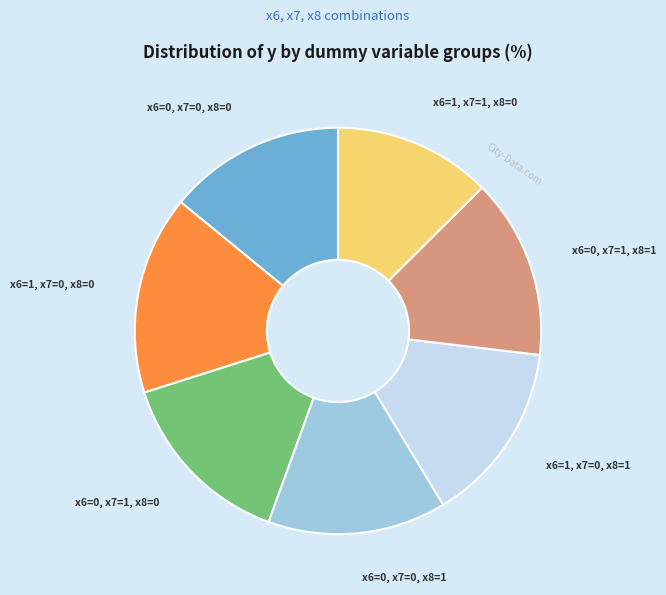

Is there any slice that represents more than half of the pie?

No